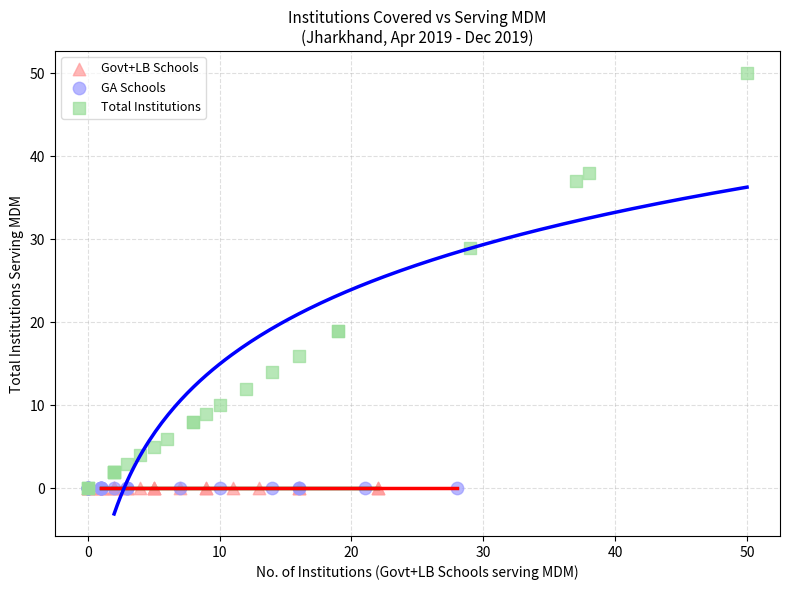

Which series contains the highest Y value?

Total Institutions